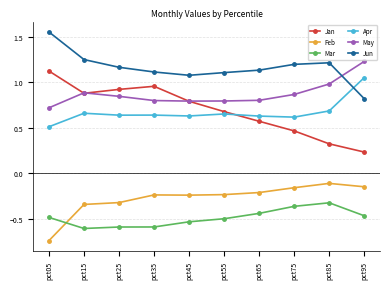

True or false: Apr has more than 1 points higher than both neighbors.

True